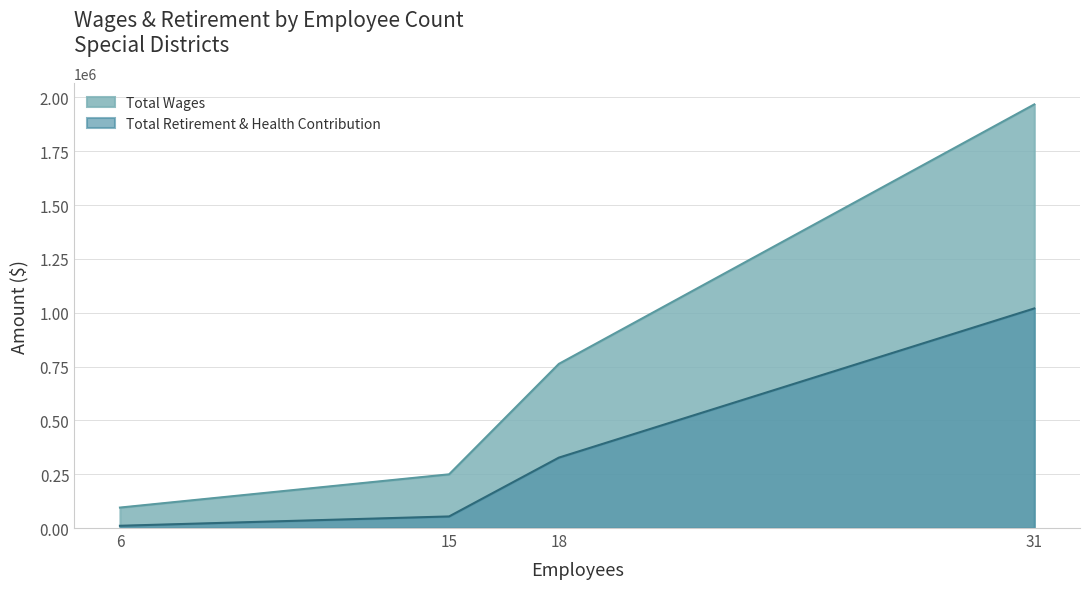

True or false: Total Wages has more than 2 interior local peaks.

False